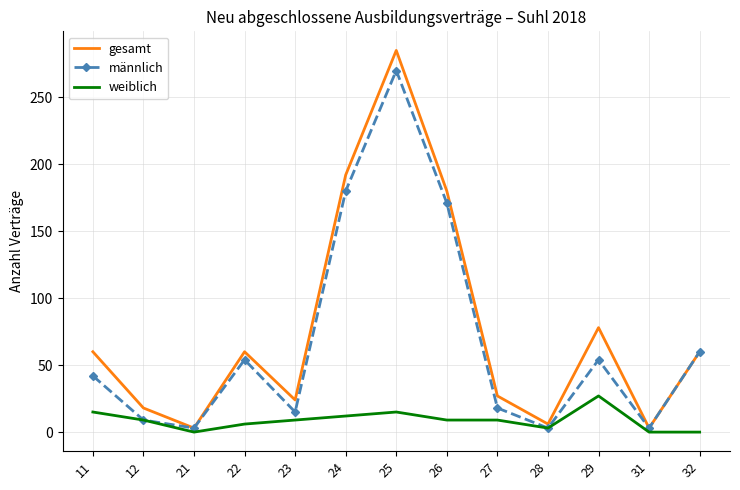

What is the average value of the weiblich series?

9